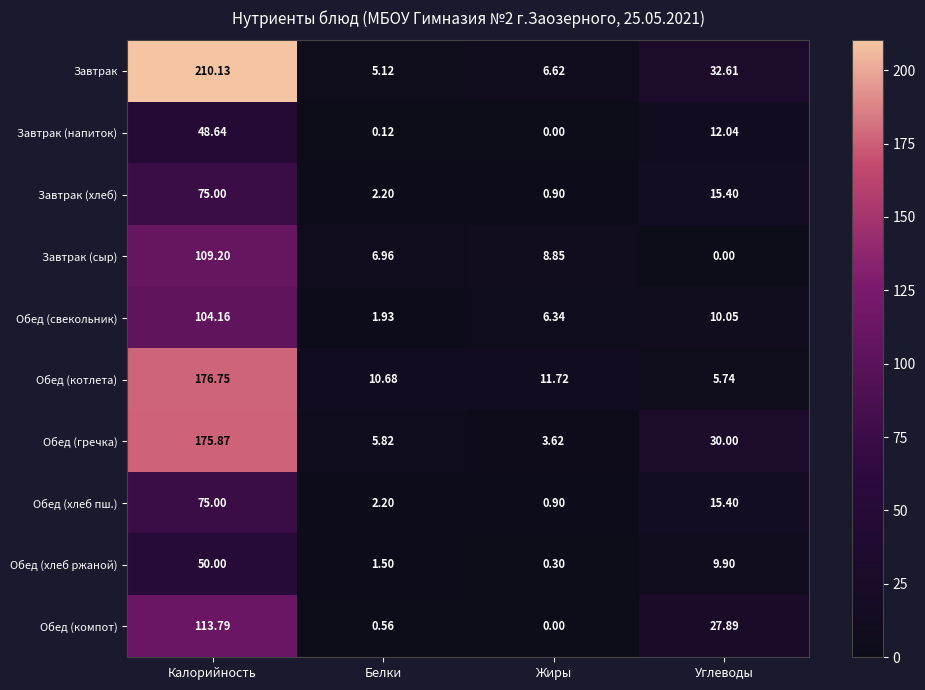

List the labels in order of Завтрак (сыр) value, smallest first.

Углеводы, Белки, Жиры, Калорийность